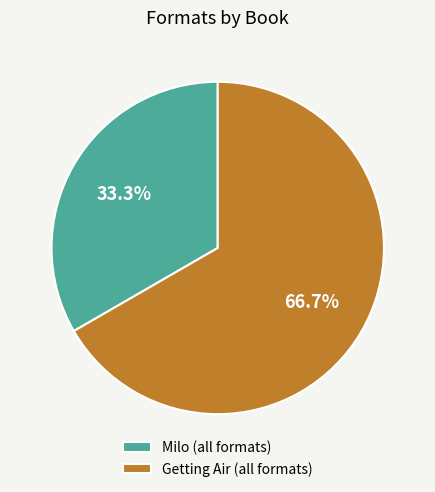

Is the sum of Milo (all formats) and Getting Air (all formats) greater than half?

Yes